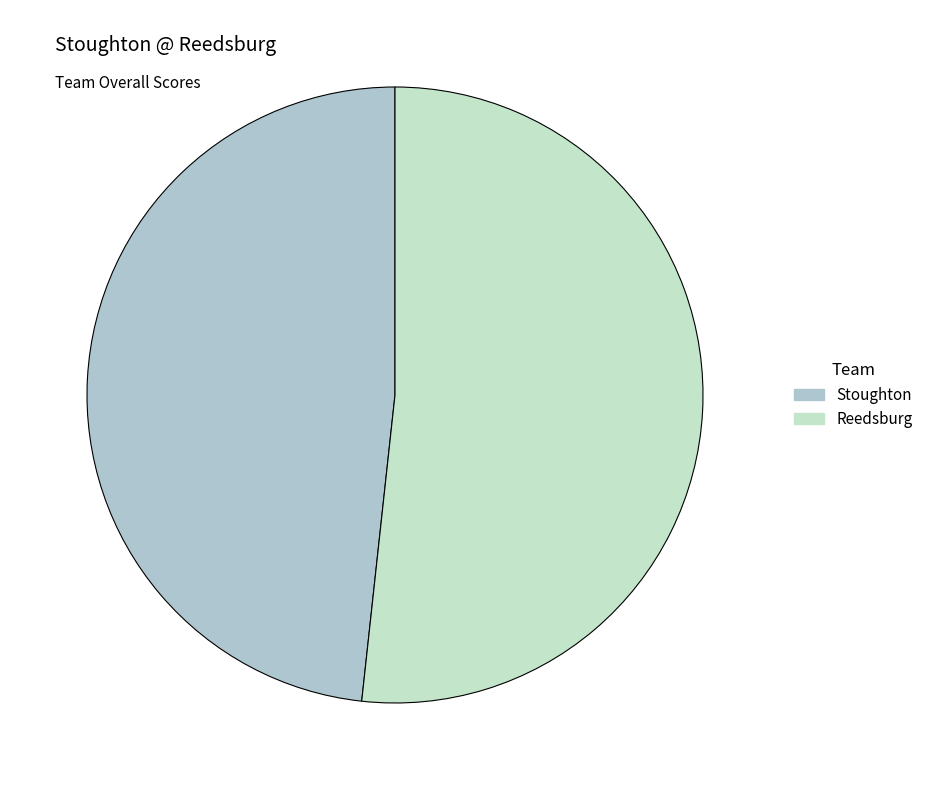

Count the number of slices in the pie.

2